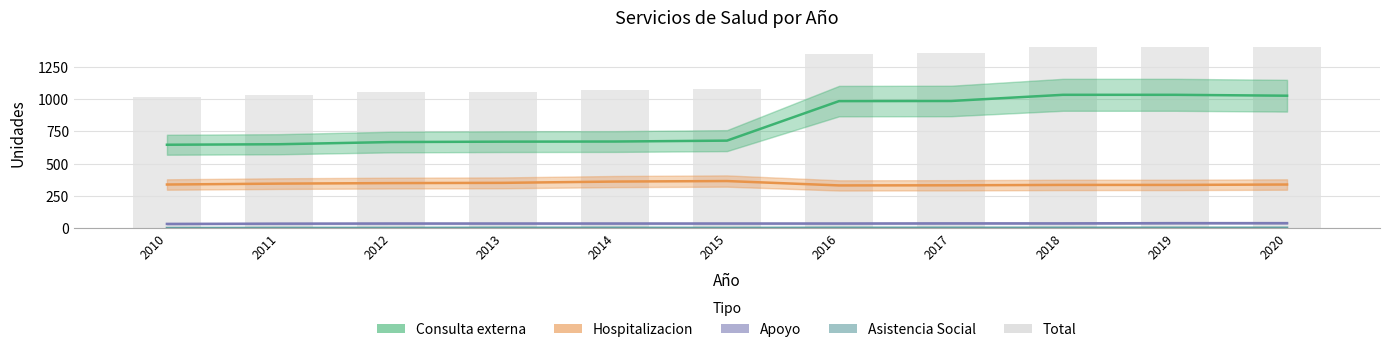

True or false: Asistencia Social has a value of 1 at 2014.

False